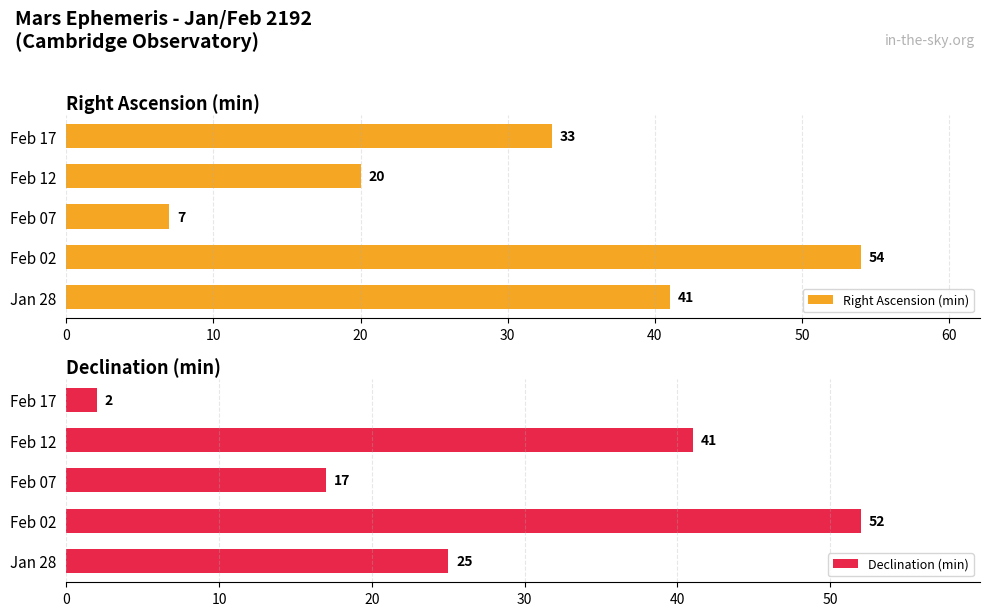

How many series are shown in this chart?

2